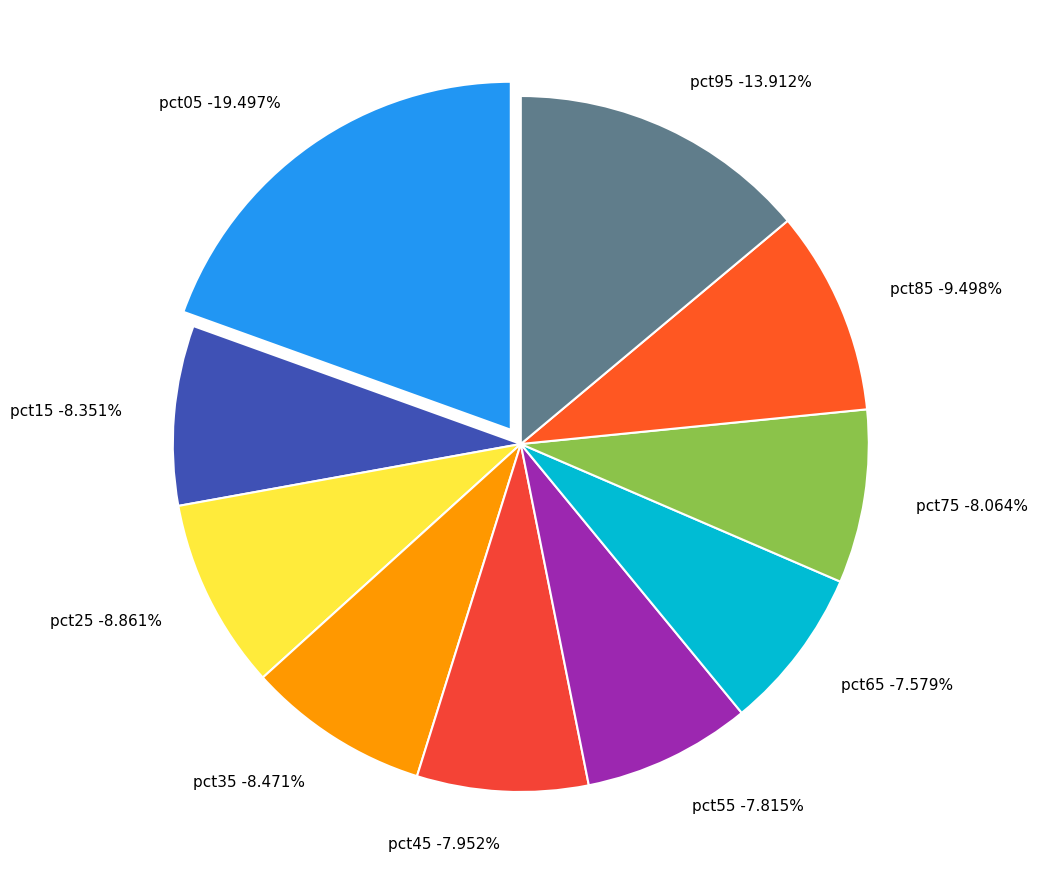

How many segments does this pie chart have?

10